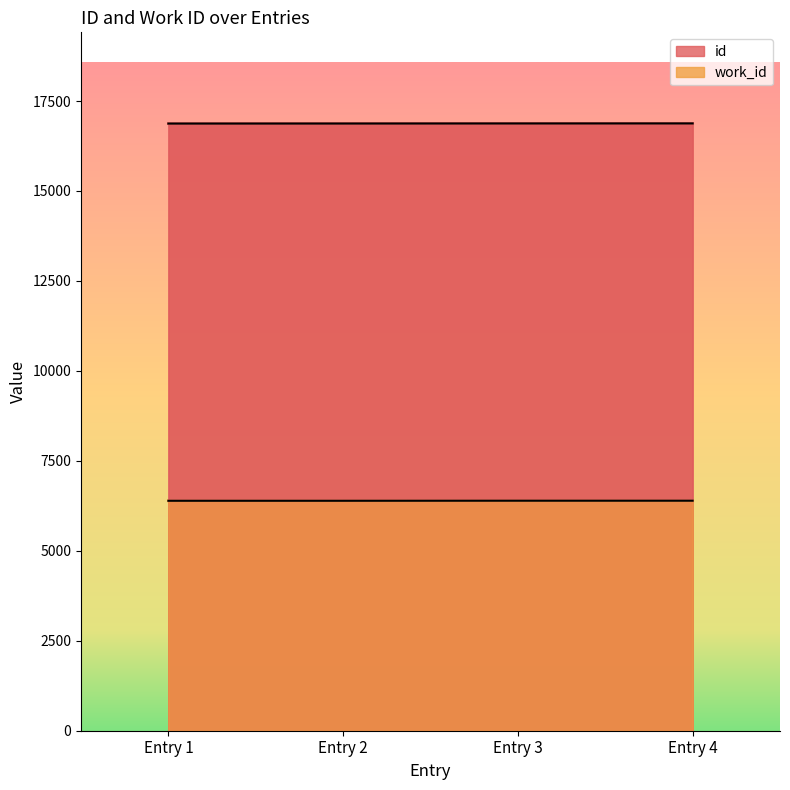

What is the value of the id point at the 3rd from the left?

16876